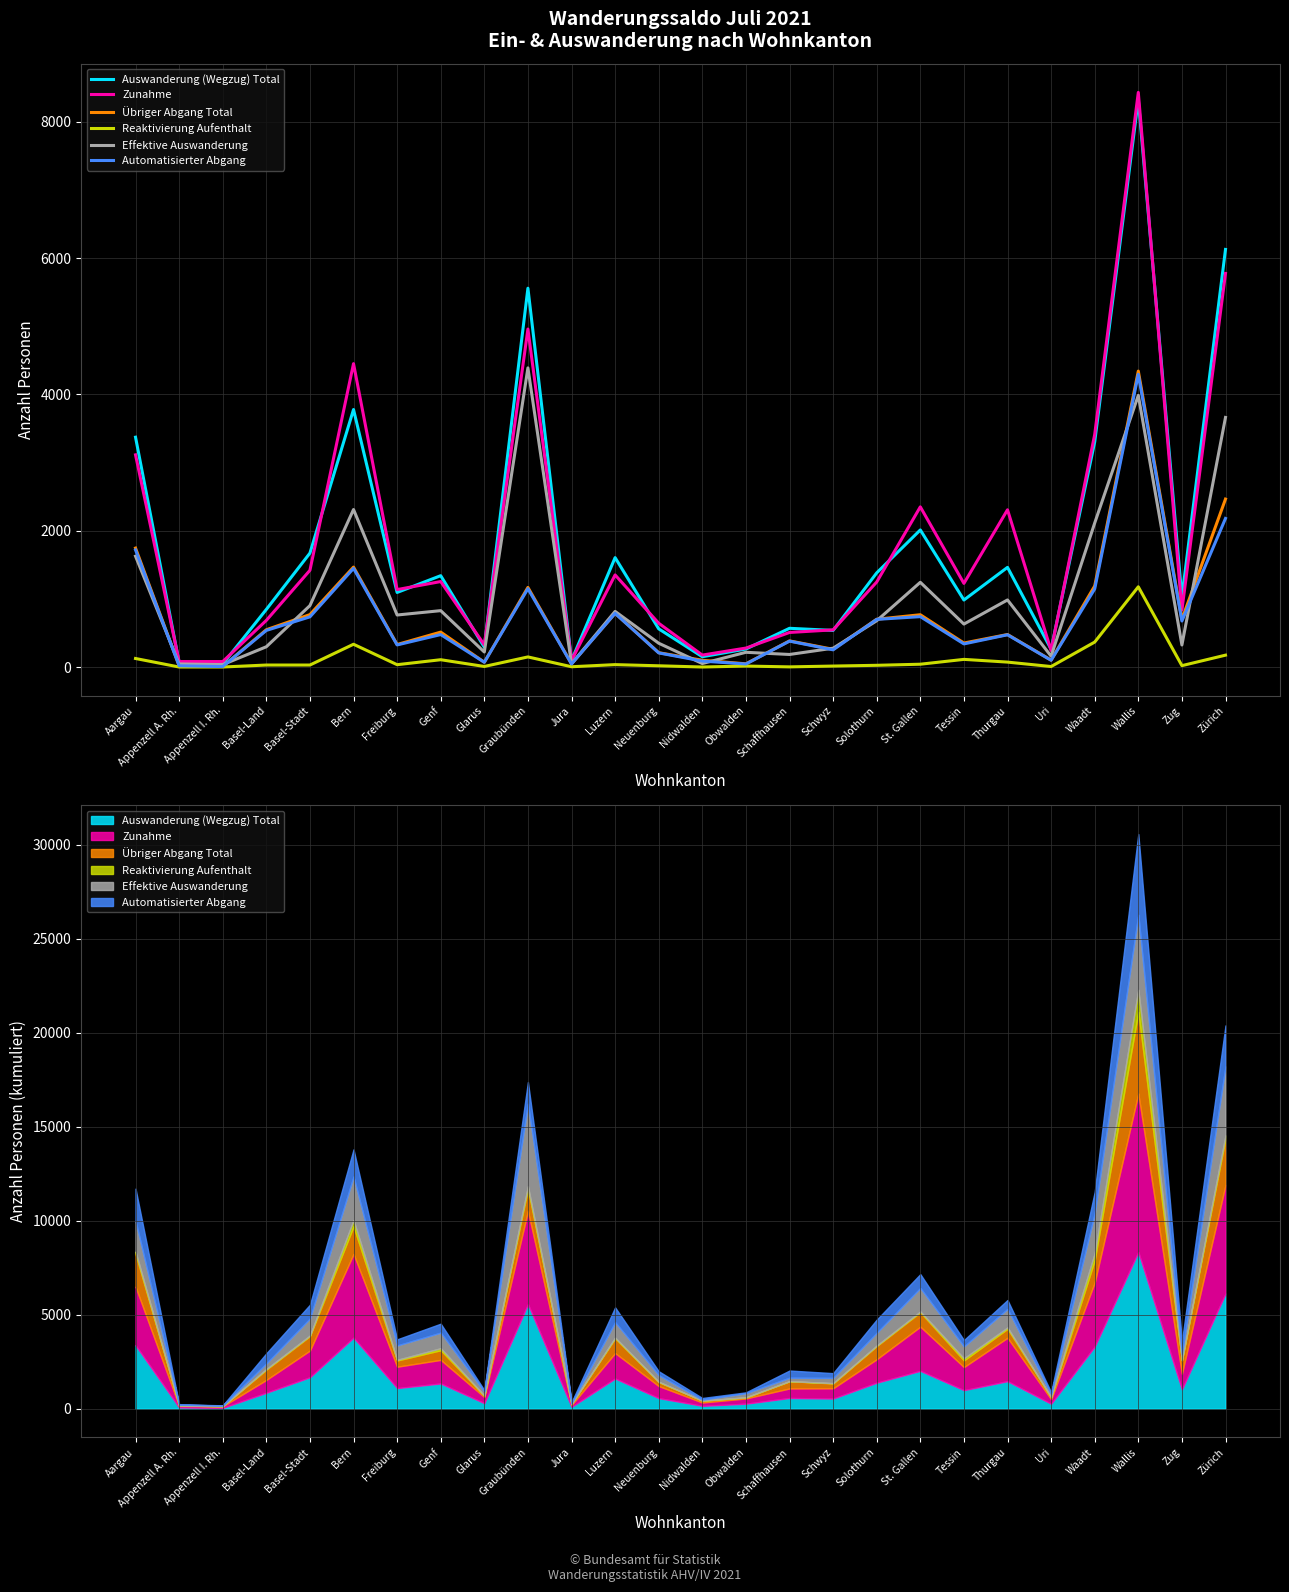

What is the value of the Auswanderung (Wegzug) Total point at the 18th from the left?

1382